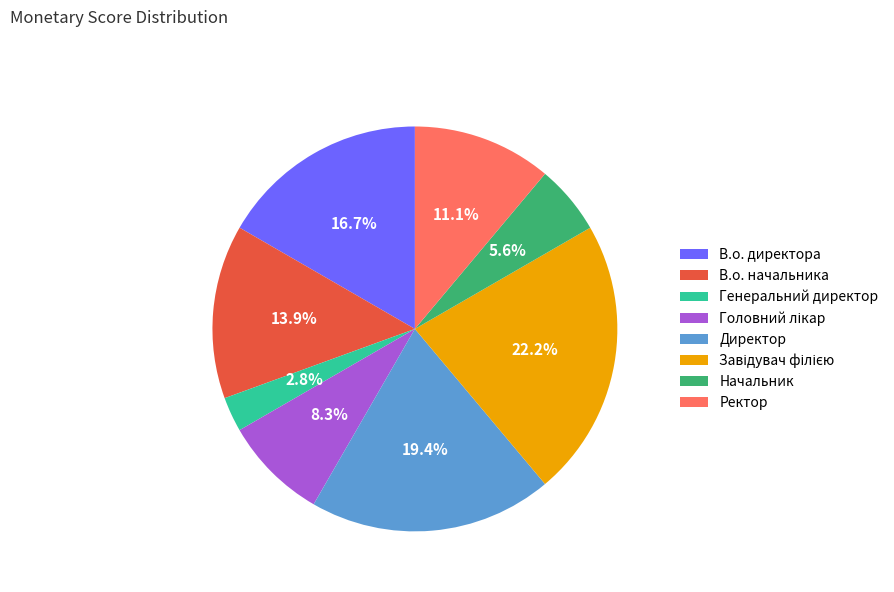

What is the total percentage of Ректор and В.о. директора?

27.8%